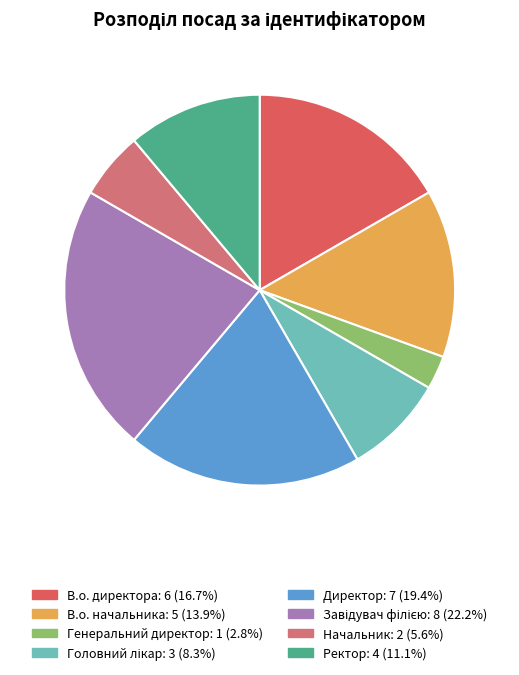

What is the total percentage of Ректор and Головний лікар?

19.4%